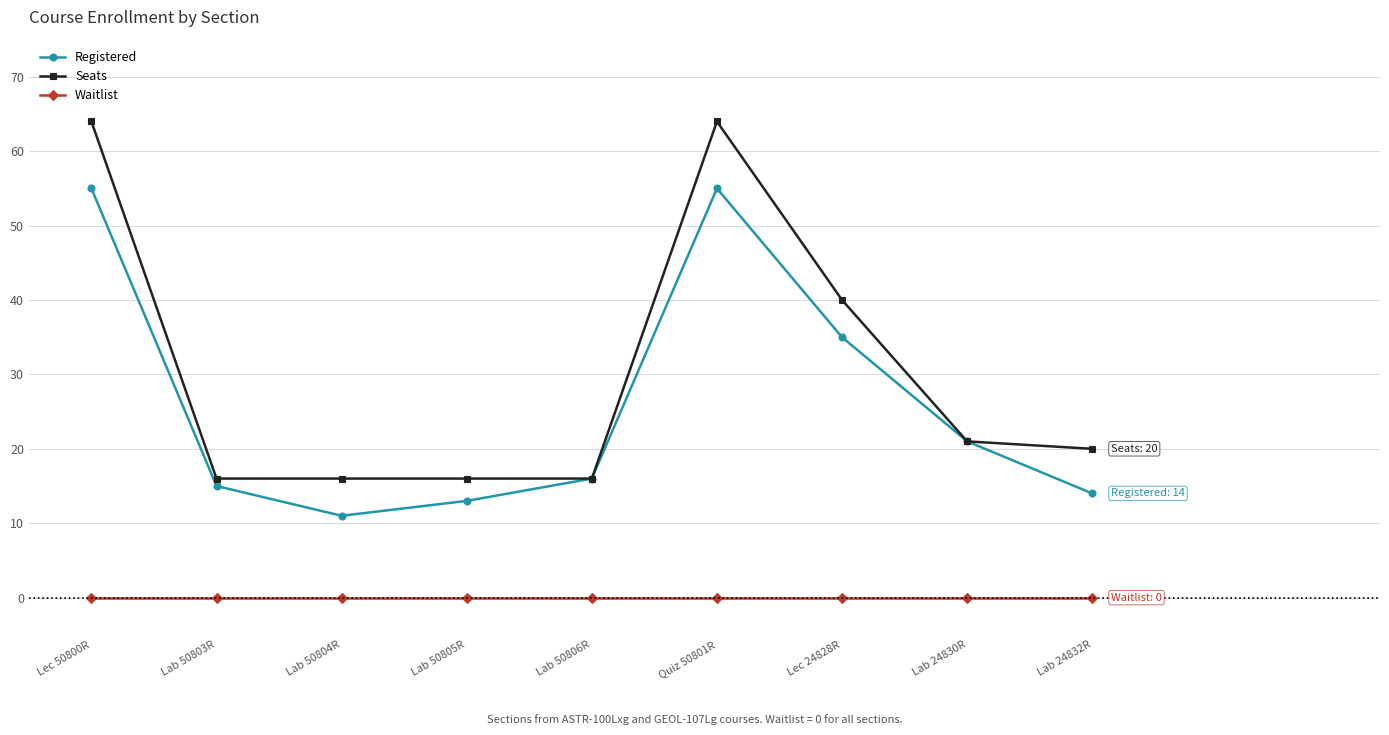

At which label does Registered first exceed 16?

Lec 50800R